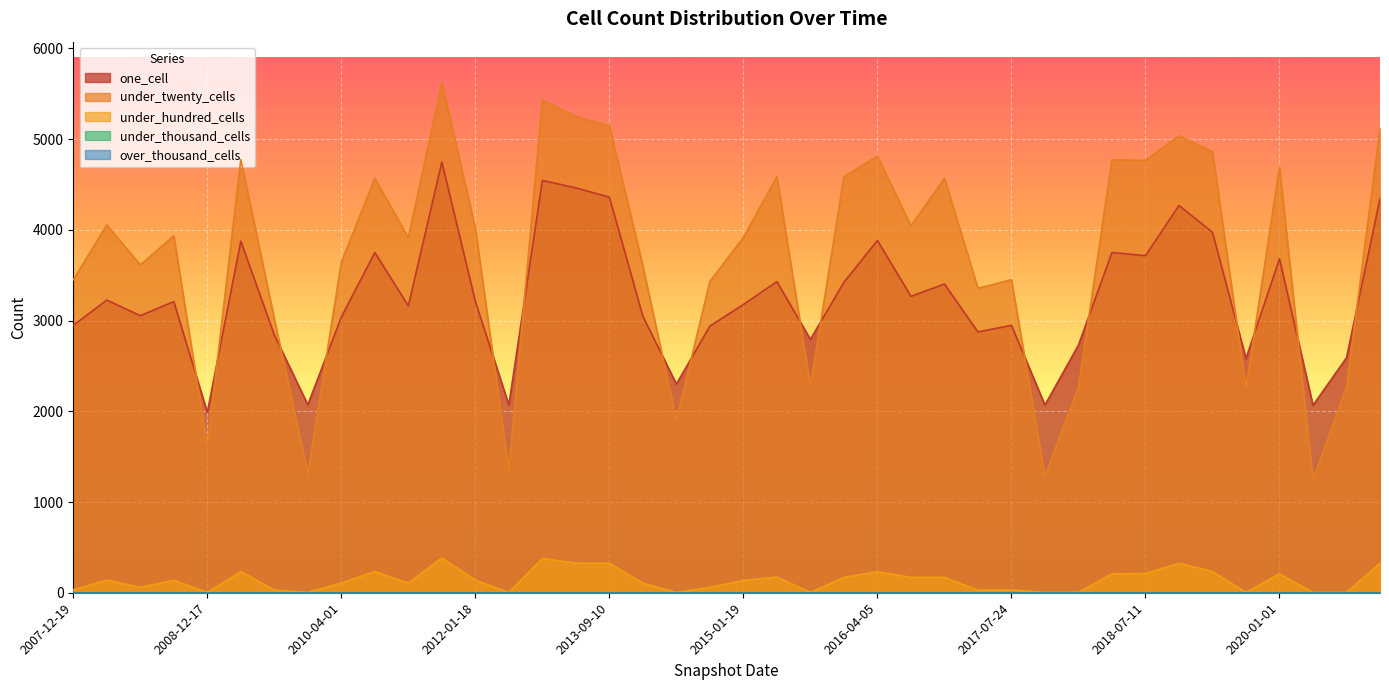

True or false: one_cell has more than 2 interior local peaks.

True